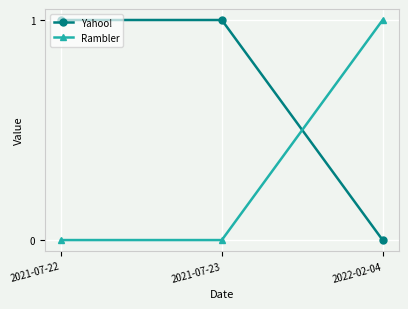

How many data points does each series have?

3